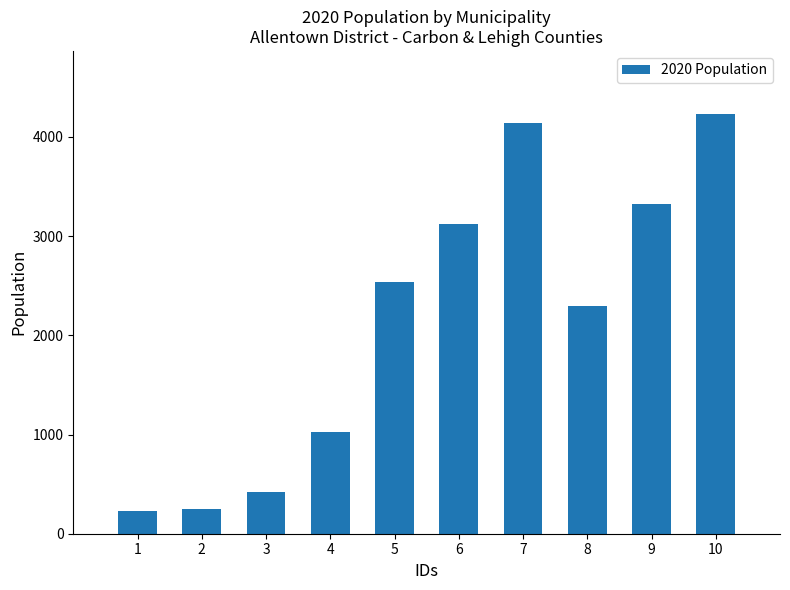

What is the difference between the maximum and minimum values?

4004